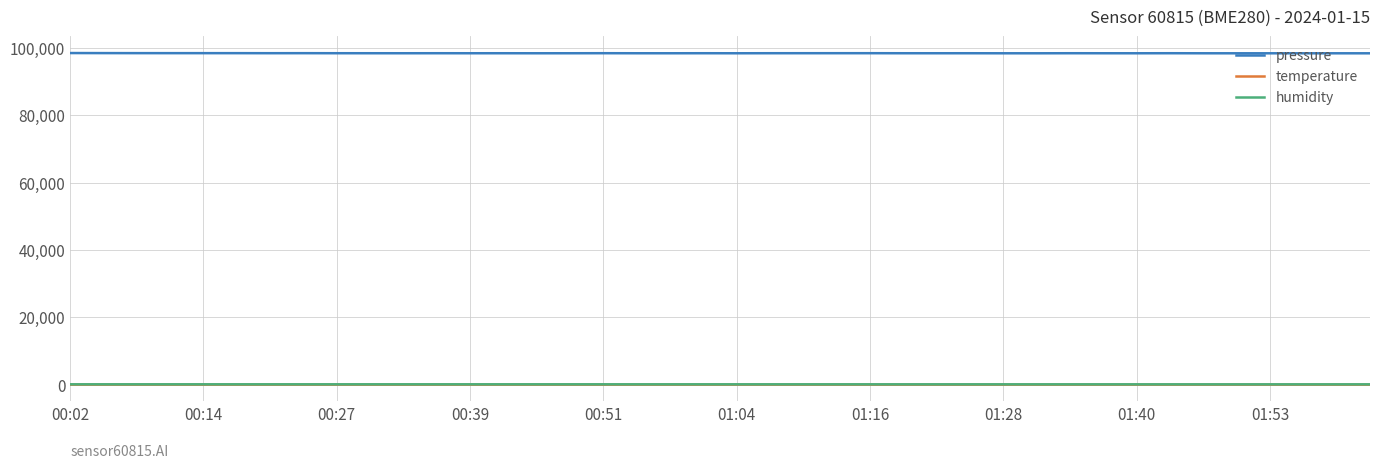

True or false: pressure and humidity cross at least once.

False